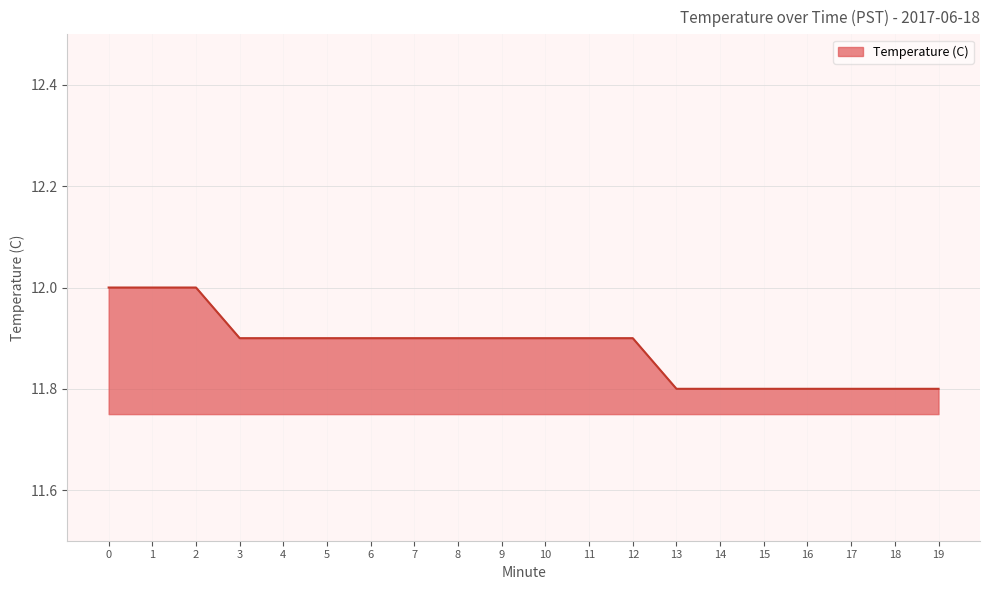

The value at 4 is 11.9. True or false?

True